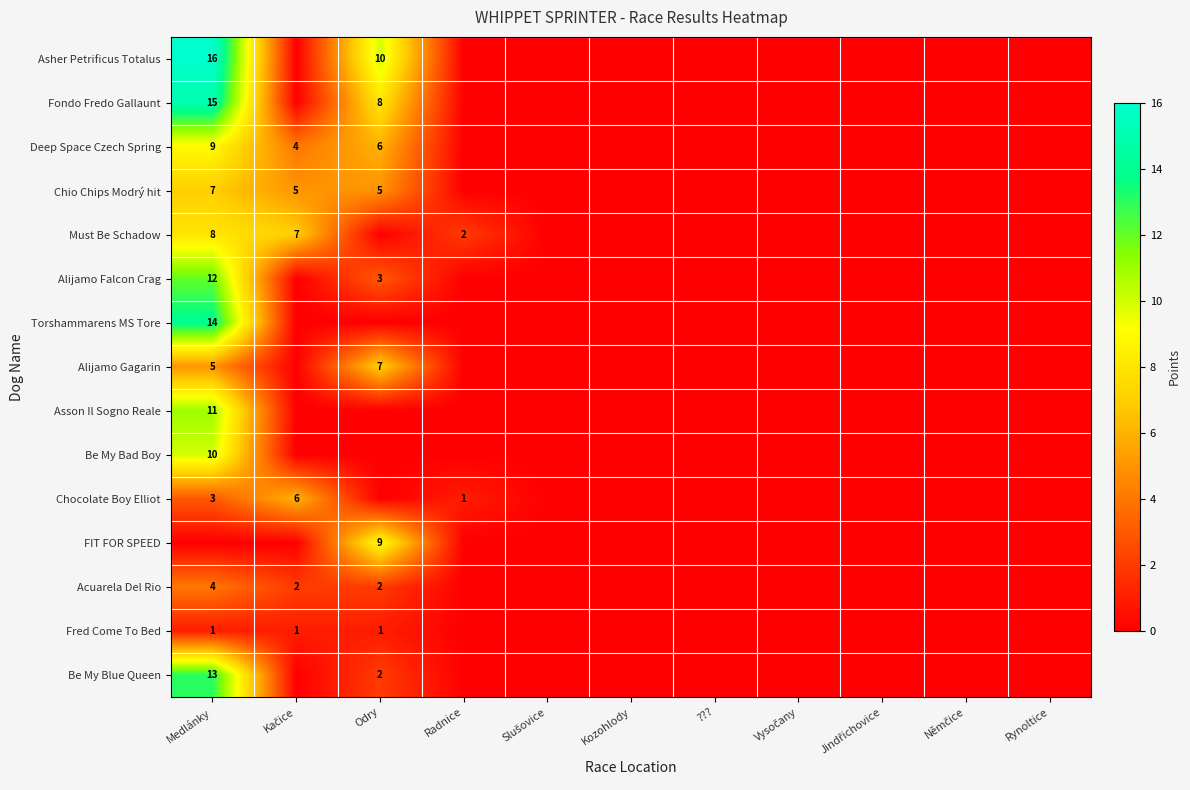

Count the number of data series in this chart.

15